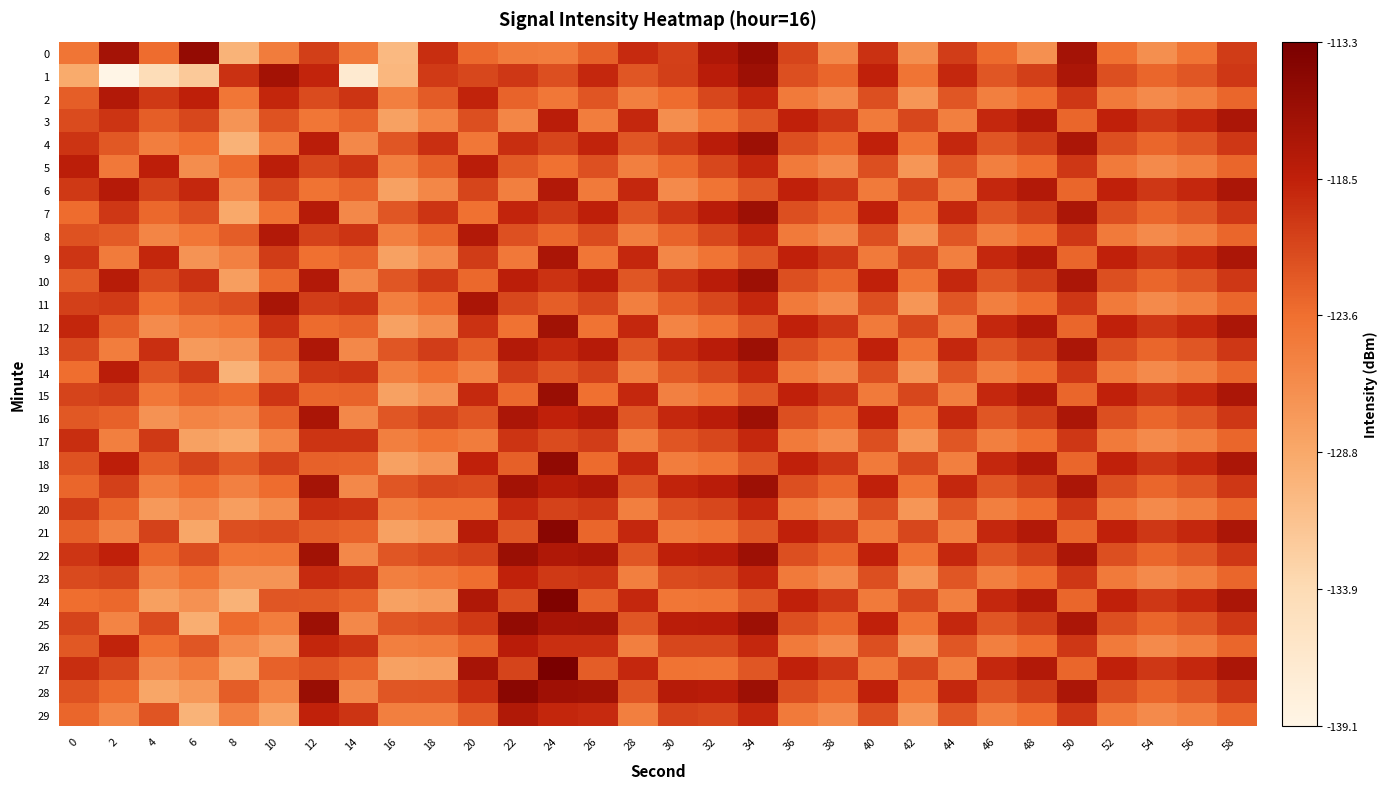

Reading left to right, list all the values displayed in this chart.

0: 0=-124.1	2=-116.5	4=-123.4	6=-115.2	8=-129.8	10=-124.7	12=-120.5	14=-124.5	16=-130.3	18=-119.4	20=-123.3	22=-124.6	24=-124.9	26=-122.6	28=-119.2	30=-120.6	32=-117.2	34=-115.4	36=-120.9	38=-125.8	40=-119.6	42=-126.4	44=-120.4	46=-123.3	48=-126.6	50=-116.5	52=-123.7	54=-126.4	56=-124.0	58=-120.3
1: 0=-128.9	2=-139.1	4=-134.3	6=-132.0	8=-119.6	10=-116.3	12=-118.8	14=-136.8	16=-130.2	18=-120.2	20=-121.0	22=-120.0	24=-121.5	26=-119.0	28=-122.0	30=-120.5	32=-118.0	34=-116.0	36=-121.5	38=-123.0	40=-118.5	42=-124.0	44=-119.0	46=-122.0	48=-120.5	50=-117.0	52=-121.5	54=-123.0	56=-122.0	58=-120.0
2: 0=-122.5	2=-117.5	4=-120.1	6=-118.4	8=-124.2	10=-118.9	12=-121.3	14=-119.8	16=-125.0	18=-122.3	20=-118.7	22=-122.8	24=-124.3	26=-121.9	28=-125.0	30=-123.4	32=-121.0	34=-119.0	36=-124.5	38=-126.0	40=-121.5	42=-127.0	44=-122.0	46=-125.0	48=-123.5	50=-120.0	52=-124.5	54=-126.0	56=-125.0	58=-123.0
3: 0=-121.3	2=-119.8	4=-122.5	6=-121.0	8=-126.9	10=-121.7	12=-124.2	14=-122.8	16=-128.0	18=-125.4	20=-121.5	22=-125.6	24=-118.1	26=-124.8	28=-119.0	30=-126.3	32=-124.0	34=-122.0	36=-118.5	38=-120.0	40=-124.5	42=-121.0	44=-125.0	46=-119.0	48=-117.5	50=-123.0	52=-118.5	54=-120.0	56=-119.0	58=-117.0
4: 0=-119.8	2=-122.1	4=-124.9	6=-123.6	8=-129.6	10=-124.5	12=-118.1	14=-125.8	16=-122.0	18=-119.5	20=-124.3	22=-119.4	24=-120.9	26=-118.7	28=-122.0	30=-120.2	32=-118.0	34=-116.0	36=-121.5	38=-123.0	40=-118.5	42=-124.0	44=-119.0	46=-122.0	48=-120.5	50=-117.0	52=-121.5	54=-123.0	56=-122.0	58=-120.0
5: 0=-118.2	2=-124.4	4=-118.3	6=-126.2	8=-123.3	10=-118.2	12=-121.0	14=-119.8	16=-125.0	18=-122.6	20=-118.1	22=-122.2	24=-123.7	26=-121.6	28=-125.0	30=-123.1	32=-121.0	34=-119.0	36=-124.5	38=-126.0	40=-121.5	42=-127.0	44=-122.0	46=-125.0	48=-123.5	50=-120.0	52=-124.5	54=-126.0	56=-125.0	58=-123.0
6: 0=-120.1	2=-117.7	4=-120.7	6=-119.0	8=-126.0	10=-121.0	12=-123.9	14=-122.8	16=-128.0	18=-125.7	20=-120.9	22=-125.0	24=-117.5	26=-124.5	28=-119.0	30=-126.0	32=-124.0	34=-122.0	36=-118.5	38=-120.0	40=-124.5	42=-121.0	44=-125.0	46=-119.0	48=-117.5	50=-123.0	52=-118.5	54=-120.0	56=-119.0	58=-117.0
7: 0=-123.4	2=-120.0	4=-123.1	6=-121.6	8=-128.7	10=-123.8	12=-117.8	14=-125.8	16=-122.0	18=-119.8	20=-123.7	22=-118.8	24=-120.3	26=-118.4	28=-122.0	30=-119.9	32=-118.0	34=-116.0	36=-121.5	38=-123.0	40=-118.5	42=-124.0	44=-119.0	46=-122.0	48=-120.5	50=-117.0	52=-121.5	54=-123.0	56=-122.0	58=-120.0
8: 0=-121.7	2=-122.3	4=-125.5	6=-124.2	8=-122.4	10=-117.5	12=-120.7	14=-119.8	16=-125.0	18=-122.9	20=-117.5	22=-121.6	24=-123.1	26=-121.3	28=-125.0	30=-122.8	32=-121.0	34=-119.0	36=-124.5	38=-126.0	40=-121.5	42=-127.0	44=-122.0	46=-125.0	48=-123.5	50=-120.0	52=-124.5	54=-126.0	56=-125.0	58=-123.0
9: 0=-119.9	2=-124.6	4=-118.9	6=-126.8	8=-125.1	10=-120.3	12=-123.6	14=-122.8	16=-128.0	18=-126.0	20=-120.3	22=-124.4	24=-116.9	26=-124.2	28=-119.0	30=-125.7	32=-124.0	34=-122.0	36=-118.5	38=-120.0	40=-124.5	42=-121.0	44=-125.0	46=-119.0	48=-117.5	50=-123.0	52=-118.5	54=-120.0	56=-119.0	58=-117.0
10: 0=-122.3	2=-117.9	4=-121.3	6=-119.6	8=-127.8	10=-123.1	12=-117.5	14=-125.8	16=-122.0	18=-120.1	20=-123.1	22=-118.2	24=-119.7	26=-118.1	28=-122.0	30=-119.6	32=-118.0	34=-116.0	36=-121.5	38=-123.0	40=-118.5	42=-124.0	44=-119.0	46=-122.0	48=-120.5	50=-117.0	52=-121.5	54=-123.0	56=-122.0	58=-120.0
11: 0=-120.6	2=-120.2	4=-123.7	6=-122.2	8=-121.5	10=-116.8	12=-120.4	14=-119.8	16=-125.0	18=-123.2	20=-116.9	22=-121.0	24=-122.5	26=-121.0	28=-125.0	30=-122.5	32=-121.0	34=-119.0	36=-124.5	38=-126.0	40=-121.5	42=-127.0	44=-122.0	46=-125.0	48=-123.5	50=-120.0	52=-124.5	54=-126.0	56=-125.0	58=-123.0
12: 0=-118.9	2=-122.5	4=-126.1	6=-124.8	8=-124.2	10=-119.6	12=-123.3	14=-122.8	16=-128.0	18=-126.3	20=-119.7	22=-123.8	24=-116.3	26=-123.9	28=-119.0	30=-125.4	32=-124.0	34=-122.0	36=-118.5	38=-120.0	40=-124.5	42=-121.0	44=-125.0	46=-119.0	48=-117.5	50=-123.0	52=-118.5	54=-120.0	56=-119.0	58=-117.0
13: 0=-121.2	2=-124.8	4=-119.5	6=-127.4	8=-126.9	10=-122.4	12=-117.2	14=-125.8	16=-122.0	18=-120.4	20=-122.5	22=-117.6	24=-119.1	26=-117.8	28=-122.0	30=-119.3	32=-118.0	34=-116.0	36=-121.5	38=-123.0	40=-118.5	42=-124.0	44=-119.0	46=-122.0	48=-120.5	50=-117.0	52=-121.5	54=-123.0	56=-122.0	58=-120.0
14: 0=-123.5	2=-118.1	4=-121.9	6=-120.2	8=-129.6	10=-125.2	12=-120.1	14=-119.8	16=-125.0	18=-123.5	20=-125.3	22=-120.4	24=-121.9	26=-120.7	28=-125.0	30=-122.2	32=-121.0	34=-119.0	36=-124.5	38=-126.0	40=-121.5	42=-127.0	44=-122.0	46=-125.0	48=-123.5	50=-120.0	52=-124.5	54=-126.0	56=-125.0	58=-123.0
15: 0=-120.8	2=-120.4	4=-124.3	6=-122.8	8=-123.3	10=-119.9	12=-123.0	14=-122.8	16=-128.0	18=-126.6	20=-119.1	22=-123.2	24=-115.7	26=-123.6	28=-119.0	30=-125.1	32=-124.0	34=-122.0	36=-118.5	38=-120.0	40=-124.5	42=-121.0	44=-125.0	46=-119.0	48=-117.5	50=-123.0	52=-118.5	54=-120.0	56=-119.0	58=-117.0
16: 0=-122.1	2=-122.7	4=-126.7	6=-125.4	8=-126.0	10=-122.7	12=-116.9	14=-125.8	16=-122.0	18=-120.7	20=-121.9	22=-117.0	24=-118.5	26=-117.5	28=-122.0	30=-119.0	32=-118.0	34=-116.0	36=-121.5	38=-123.0	40=-118.5	42=-124.0	44=-119.0	46=-122.0	48=-120.5	50=-117.0	52=-121.5	54=-123.0	56=-122.0	58=-120.0
17: 0=-119.4	2=-125.0	4=-120.1	6=-128.0	8=-128.7	10=-125.5	12=-119.8	14=-119.8	16=-125.0	18=-123.8	20=-124.7	22=-119.8	24=-121.3	26=-120.4	28=-125.0	30=-121.9	32=-121.0	34=-119.0	36=-124.5	38=-126.0	40=-121.5	42=-127.0	44=-122.0	46=-125.0	48=-123.5	50=-120.0	52=-124.5	54=-126.0	56=-125.0	58=-123.0
18: 0=-121.7	2=-118.3	4=-122.5	6=-120.8	8=-122.4	10=-120.6	12=-122.7	14=-122.8	16=-128.0	18=-126.9	20=-118.5	22=-122.6	24=-115.1	26=-123.3	28=-119.0	30=-124.8	32=-124.0	34=-122.0	36=-118.5	38=-120.0	40=-124.5	42=-121.0	44=-125.0	46=-119.0	48=-117.5	50=-123.0	52=-118.5	54=-120.0	56=-119.0	58=-117.0
19: 0=-123.0	2=-120.6	4=-124.9	6=-123.4	8=-125.1	10=-123.4	12=-116.6	14=-125.8	16=-122.0	18=-121.0	20=-121.3	22=-116.4	24=-117.9	26=-117.2	28=-122.0	30=-118.7	32=-118.0	34=-116.0	36=-121.5	38=-123.0	40=-118.5	42=-124.0	44=-119.0	46=-122.0	48=-120.5	50=-117.0	52=-121.5	54=-123.0	56=-122.0	58=-120.0
20: 0=-120.3	2=-122.9	4=-127.3	6=-126.0	8=-127.8	10=-126.2	12=-119.5	14=-119.8	16=-125.0	18=-124.1	20=-124.1	22=-119.2	24=-120.7	26=-120.1	28=-125.0	30=-121.6	32=-121.0	34=-119.0	36=-124.5	38=-126.0	40=-121.5	42=-127.0	44=-122.0	46=-125.0	48=-123.5	50=-120.0	52=-124.5	54=-126.0	56=-125.0	58=-123.0
21: 0=-122.6	2=-125.2	4=-120.7	6=-128.6	8=-121.5	10=-121.3	12=-122.4	14=-122.8	16=-128.0	18=-127.2	20=-117.9	22=-122.0	24=-114.5	26=-123.0	28=-119.0	30=-124.5	32=-124.0	34=-122.0	36=-118.5	38=-120.0	40=-124.5	42=-121.0	44=-125.0	46=-119.0	48=-117.5	50=-123.0	52=-118.5	54=-120.0	56=-119.0	58=-117.0
22: 0=-119.9	2=-118.5	4=-123.1	6=-121.4	8=-124.2	10=-124.1	12=-116.3	14=-125.8	16=-122.0	18=-121.3	20=-120.7	22=-115.8	24=-117.3	26=-116.9	28=-122.0	30=-118.4	32=-118.0	34=-116.0	36=-121.5	38=-123.0	40=-118.5	42=-124.0	44=-119.0	46=-122.0	48=-120.5	50=-117.0	52=-121.5	54=-123.0	56=-122.0	58=-120.0
23: 0=-121.2	2=-120.8	4=-125.5	6=-124.0	8=-126.9	10=-126.9	12=-119.2	14=-119.8	16=-125.0	18=-124.4	20=-123.5	22=-118.6	24=-120.1	26=-119.8	28=-125.0	30=-121.3	32=-121.0	34=-119.0	36=-124.5	38=-126.0	40=-121.5	42=-127.0	44=-122.0	46=-125.0	48=-123.5	50=-120.0	52=-124.5	54=-126.0	56=-125.0	58=-123.0
24: 0=-123.5	2=-123.1	4=-127.9	6=-126.6	8=-129.6	10=-122.0	12=-122.1	14=-122.8	16=-128.0	18=-127.5	20=-117.3	22=-121.4	24=-113.9	26=-122.7	28=-119.0	30=-124.2	32=-124.0	34=-122.0	36=-118.5	38=-120.0	40=-124.5	42=-121.0	44=-125.0	46=-119.0	48=-117.5	50=-123.0	52=-118.5	54=-120.0	56=-119.0	58=-117.0
25: 0=-120.8	2=-125.4	4=-121.3	6=-129.2	8=-123.3	10=-124.8	12=-116.0	14=-125.8	16=-122.0	18=-121.6	20=-120.1	22=-115.2	24=-116.7	26=-116.6	28=-122.0	30=-118.1	32=-118.0	34=-116.0	36=-121.5	38=-123.0	40=-118.5	42=-124.0	44=-119.0	46=-122.0	48=-120.5	50=-117.0	52=-121.5	54=-123.0	56=-122.0	58=-120.0
26: 0=-122.1	2=-118.7	4=-123.7	6=-122.0	8=-126.0	10=-127.6	12=-118.9	14=-119.8	16=-125.0	18=-124.7	20=-122.9	22=-118.0	24=-119.5	26=-119.5	28=-125.0	30=-121.0	32=-121.0	34=-119.0	36=-124.5	38=-126.0	40=-121.5	42=-127.0	44=-122.0	46=-125.0	48=-123.5	50=-120.0	52=-124.5	54=-126.0	56=-125.0	58=-123.0
27: 0=-119.4	2=-121.0	4=-126.1	6=-124.6	8=-128.7	10=-122.7	12=-121.8	14=-122.8	16=-128.0	18=-127.8	20=-116.7	22=-120.8	24=-113.3	26=-122.4	28=-119.0	30=-123.9	32=-124.0	34=-122.0	36=-118.5	38=-120.0	40=-124.5	42=-121.0	44=-125.0	46=-119.0	48=-117.5	50=-123.0	52=-118.5	54=-120.0	56=-119.0	58=-117.0
28: 0=-121.7	2=-123.3	4=-128.5	6=-127.2	8=-122.4	10=-125.5	12=-115.7	14=-125.8	16=-122.0	18=-121.9	20=-119.5	22=-114.6	24=-116.1	26=-116.3	28=-122.0	30=-117.8	32=-118.0	34=-116.0	36=-121.5	38=-123.0	40=-118.5	42=-124.0	44=-119.0	46=-122.0	48=-120.5	50=-117.0	52=-121.5	54=-123.0	56=-122.0	58=-120.0
29: 0=-123.0	2=-125.6	4=-121.9	6=-129.8	8=-125.1	10=-128.3	12=-118.6	14=-119.8	16=-125.0	18=-125.0	20=-122.3	22=-117.4	24=-118.9	26=-119.2	28=-125.0	30=-120.7	32=-121.0	34=-119.0	36=-124.5	38=-126.0	40=-121.5	42=-127.0	44=-122.0	46=-125.0	48=-123.5	50=-120.0	52=-124.5	54=-126.0	56=-125.0	58=-123.0